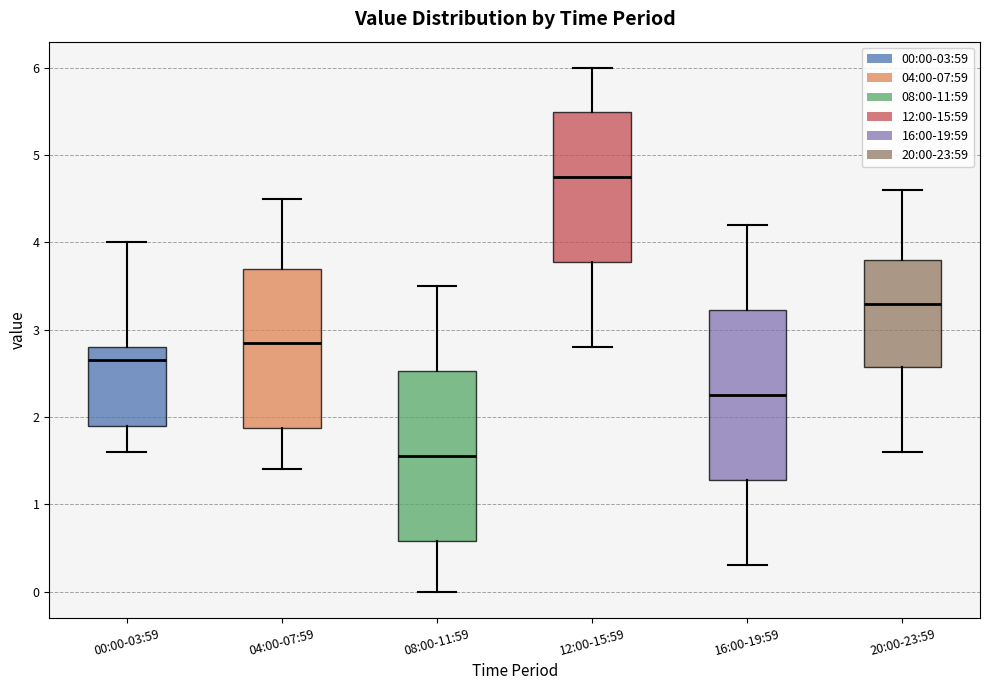

Reading left to right, read every box against the y-axis: the position of its median line, the range the box covers, and the ends of its whiskers. The values are not printed on the chart, so give them approximately, as read against the axis.

00:00-03:59: median 2.7, box 1.9 to 2.8, whiskers 1.6 to 4.0
04:00-07:59: median 2.9, box 1.9 to 3.7, whiskers 1.4 to 4.5
08:00-11:59: median 1.6, box 0.6 to 2.5, whiskers 0.0 to 3.5
12:00-15:59: median 4.8, box 3.8 to 5.5, whiskers 2.8 to 6.0
16:00-19:59: median 2.3, box 1.3 to 3.2, whiskers 0.3 to 4.2
20:00-23:59: median 3.3, box 2.6 to 3.8, whiskers 1.6 to 4.6